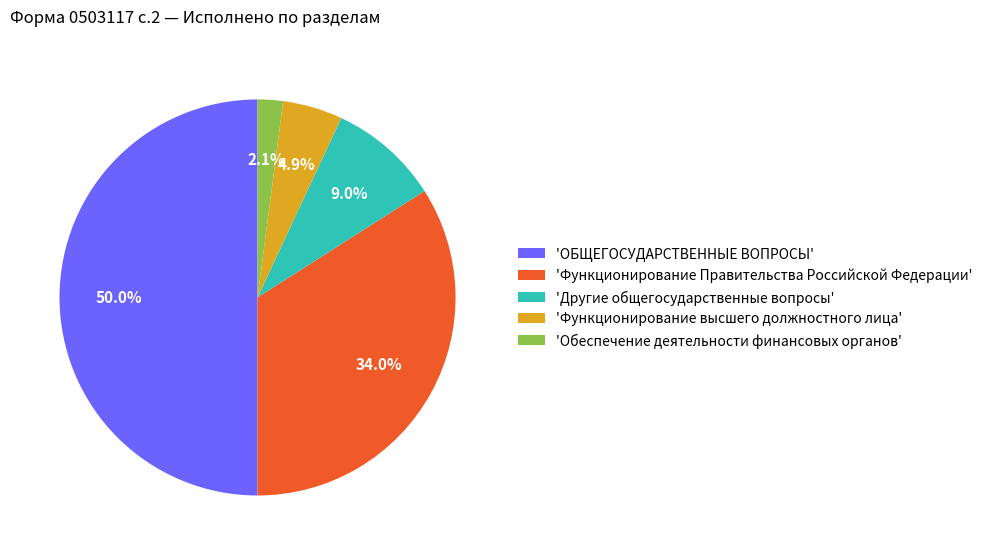

What is the ratio of the value at 'Другие общегосударственные вопросы' to the value at 'Функционирование Правительства Российской Федерации'?

0.3